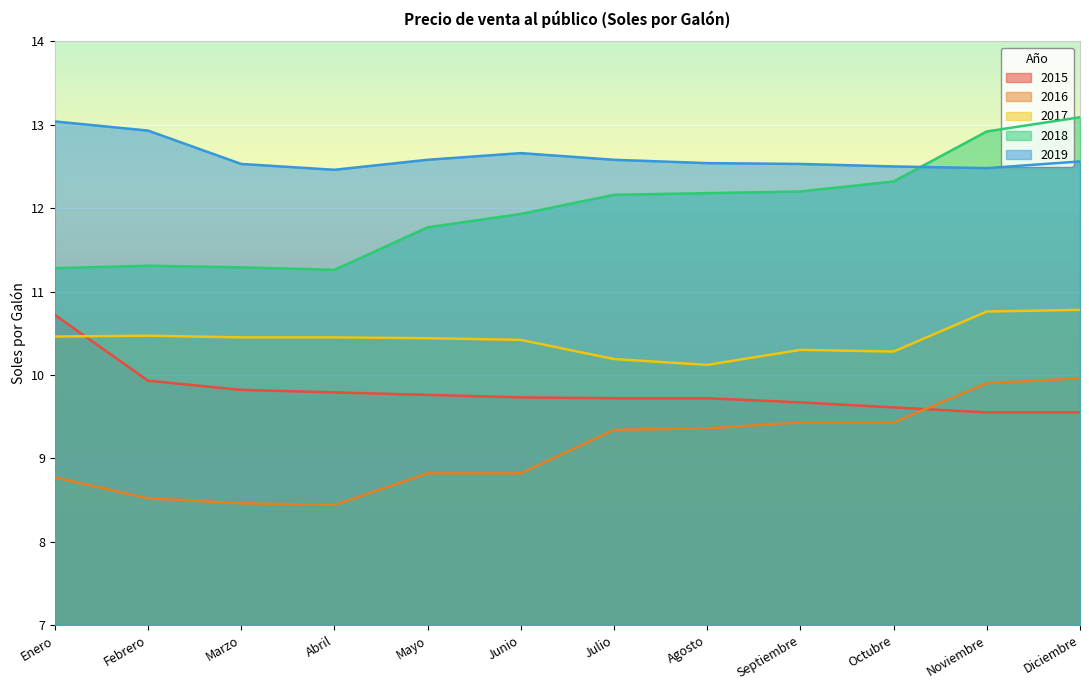

At which label does 2018 first exceed 12?

Julio